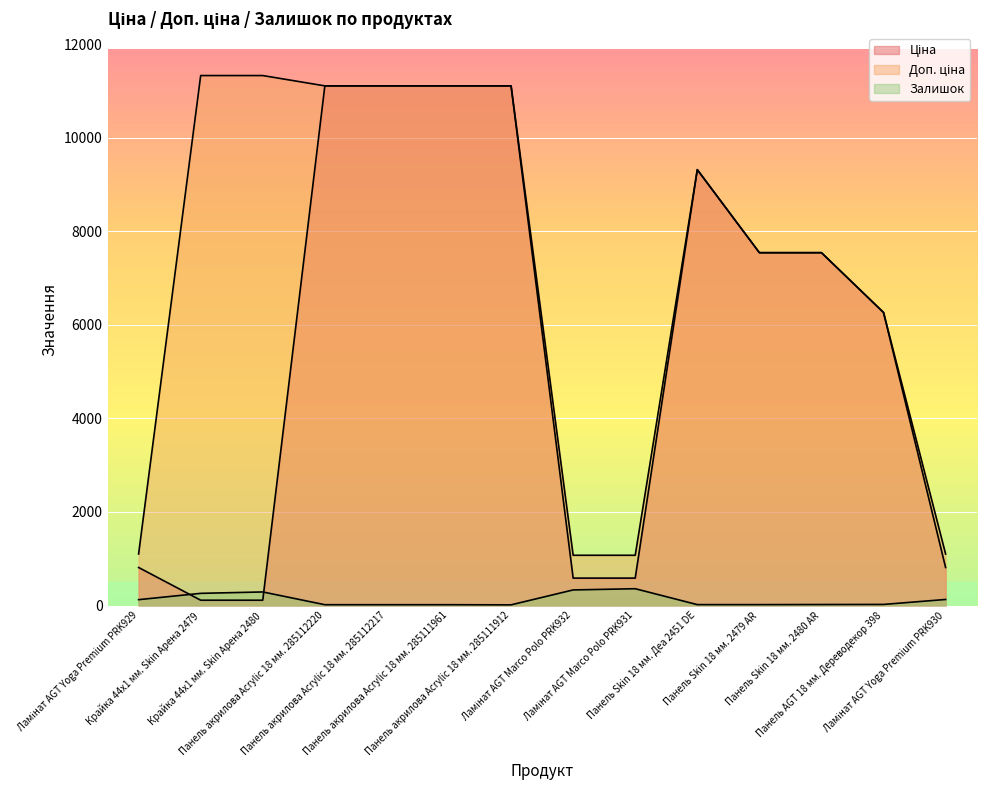

What is the label of the 12th point from the left?

Панель Skin 18 мм. 2480 AR